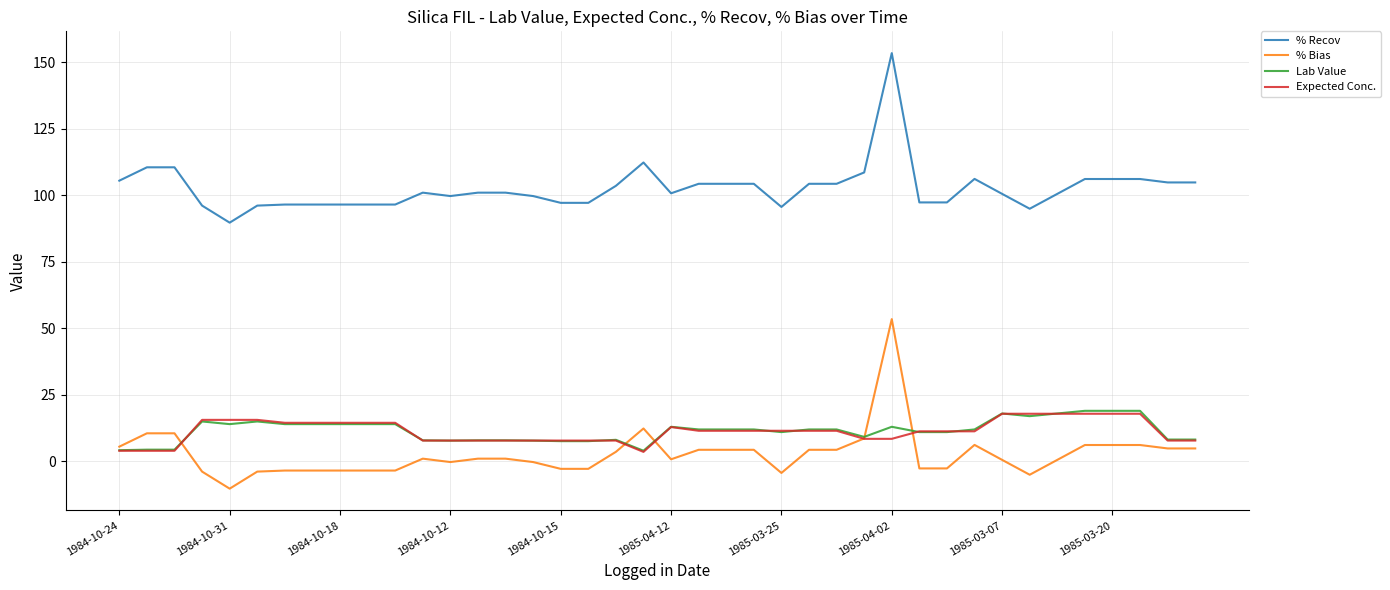

What is the highest value of the % Bias series?

53.5